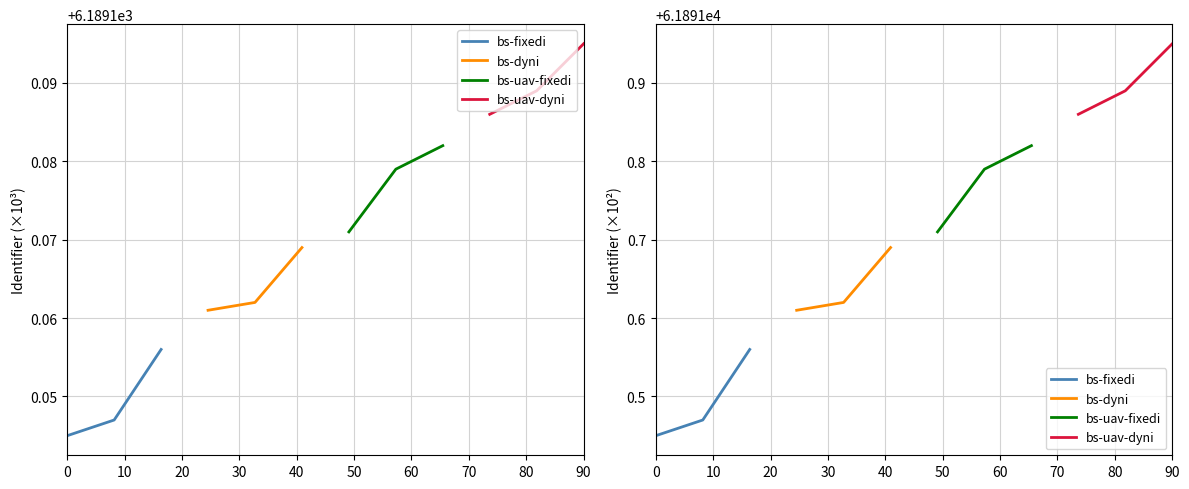

How many lines are shown in the chart?

4